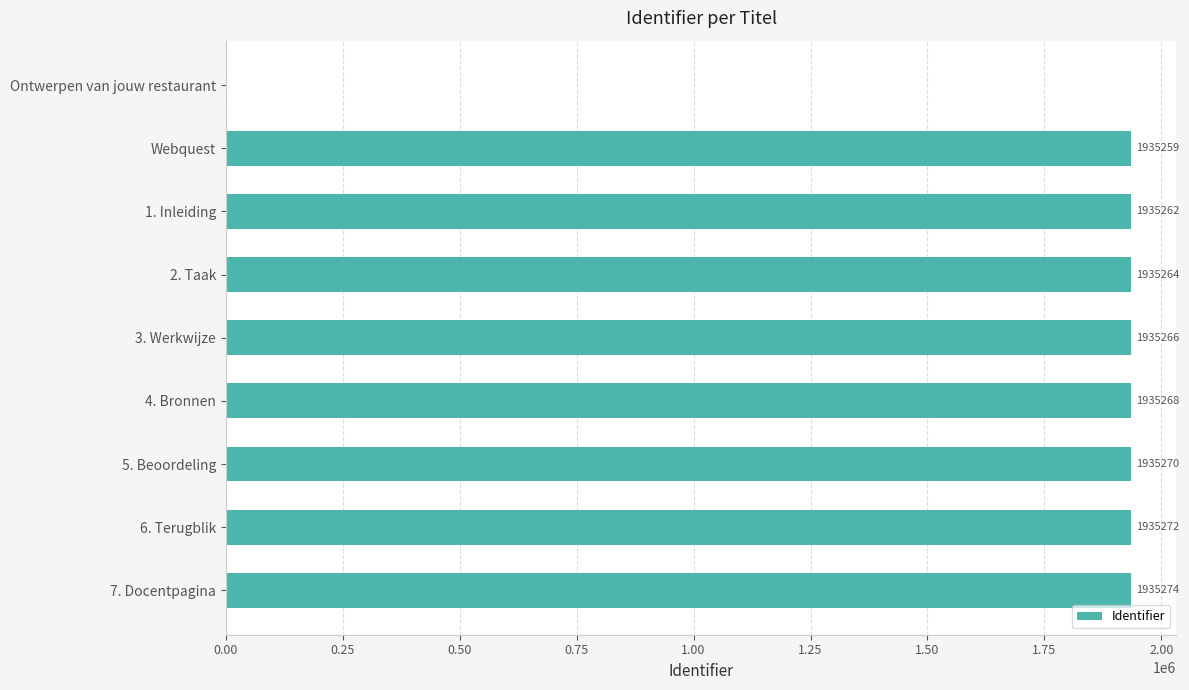

What is the greatest value displayed?

1935274